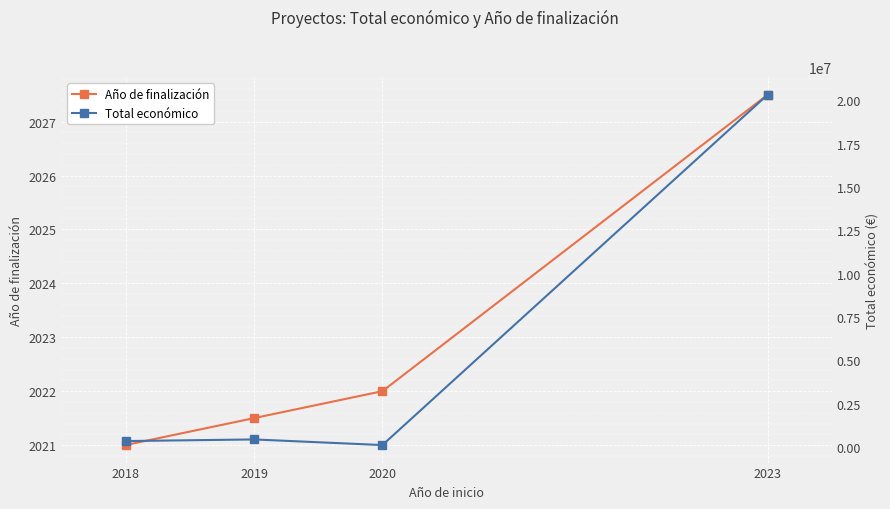

Where is Año de finalización nearest to the value 2024?

2020